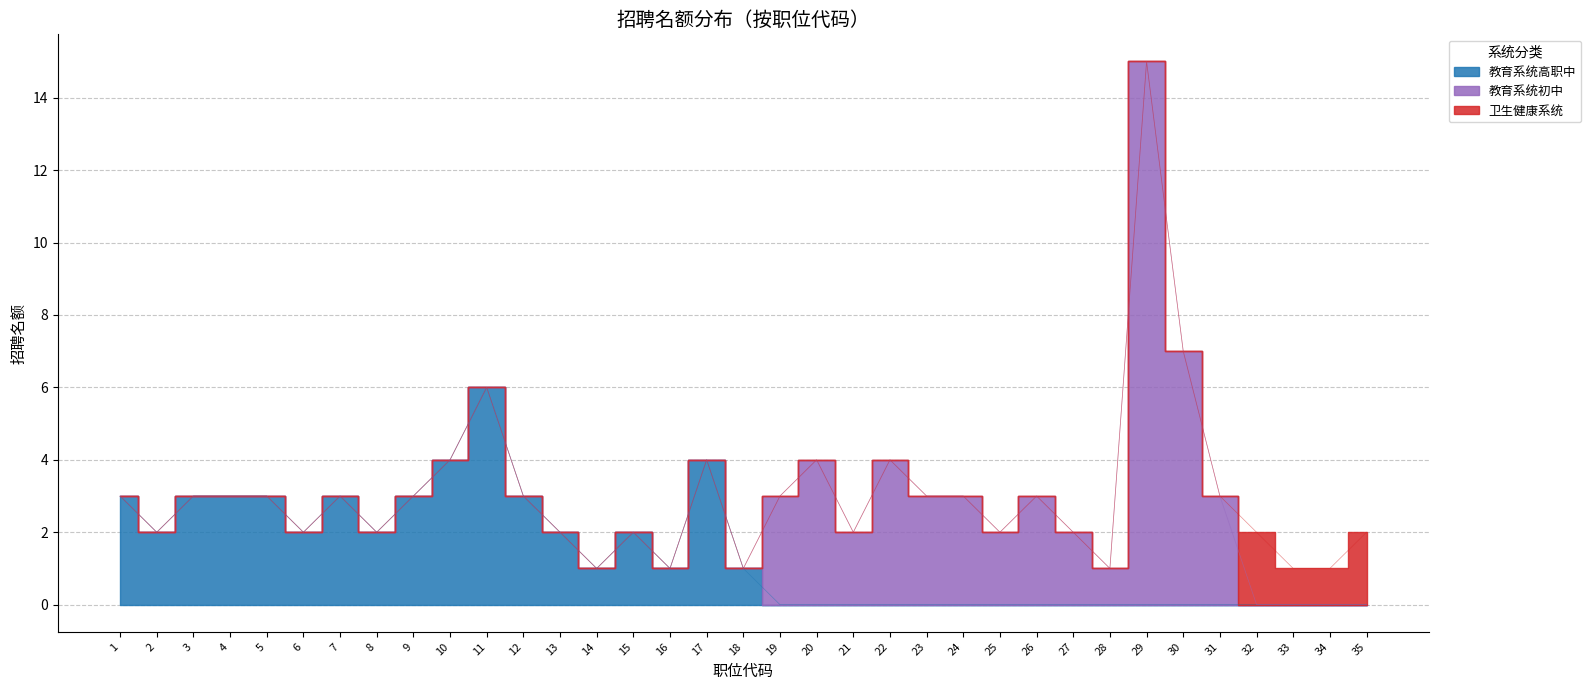

Which has a higher value, 8 or 10?

10